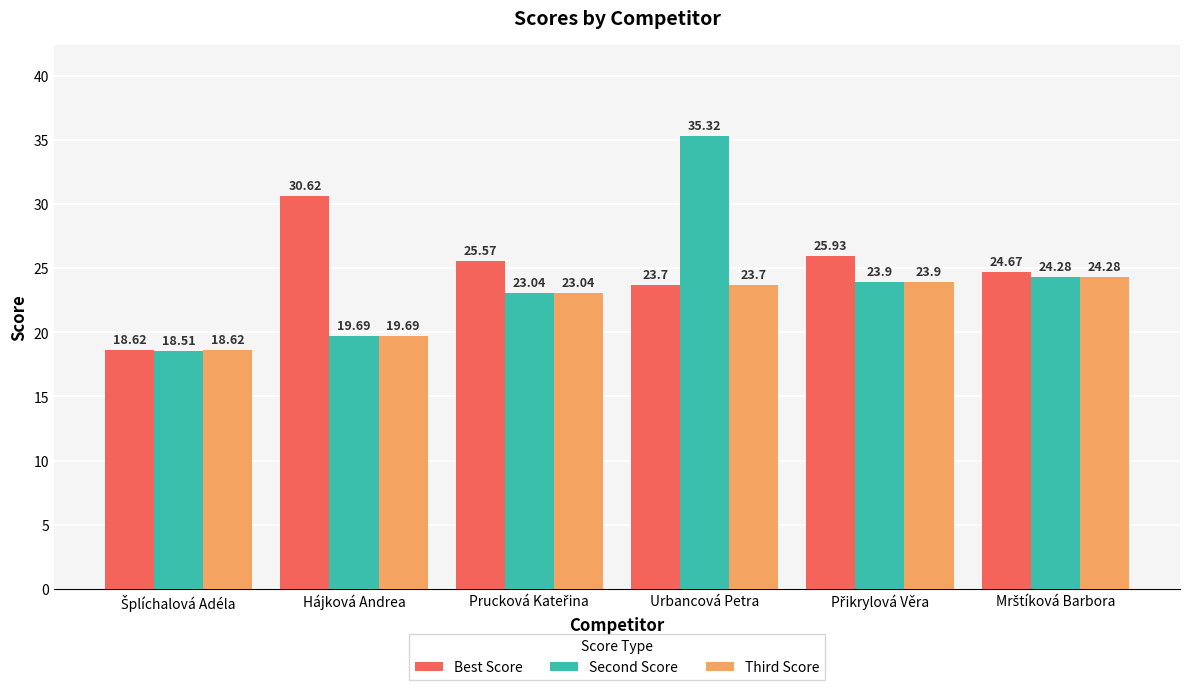

What is the greatest value displayed?

35.3